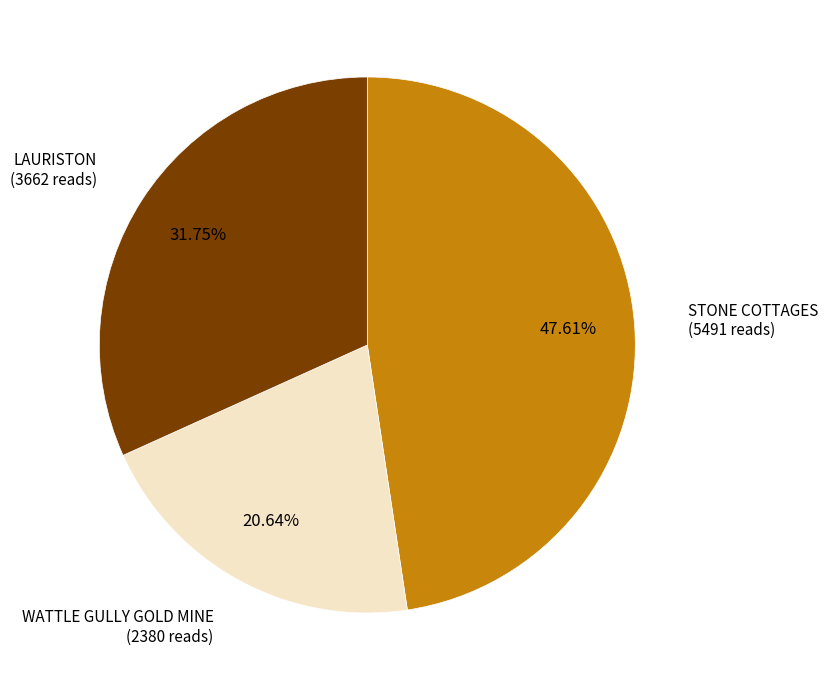

Is there any slice that represents more than half of the pie?

No